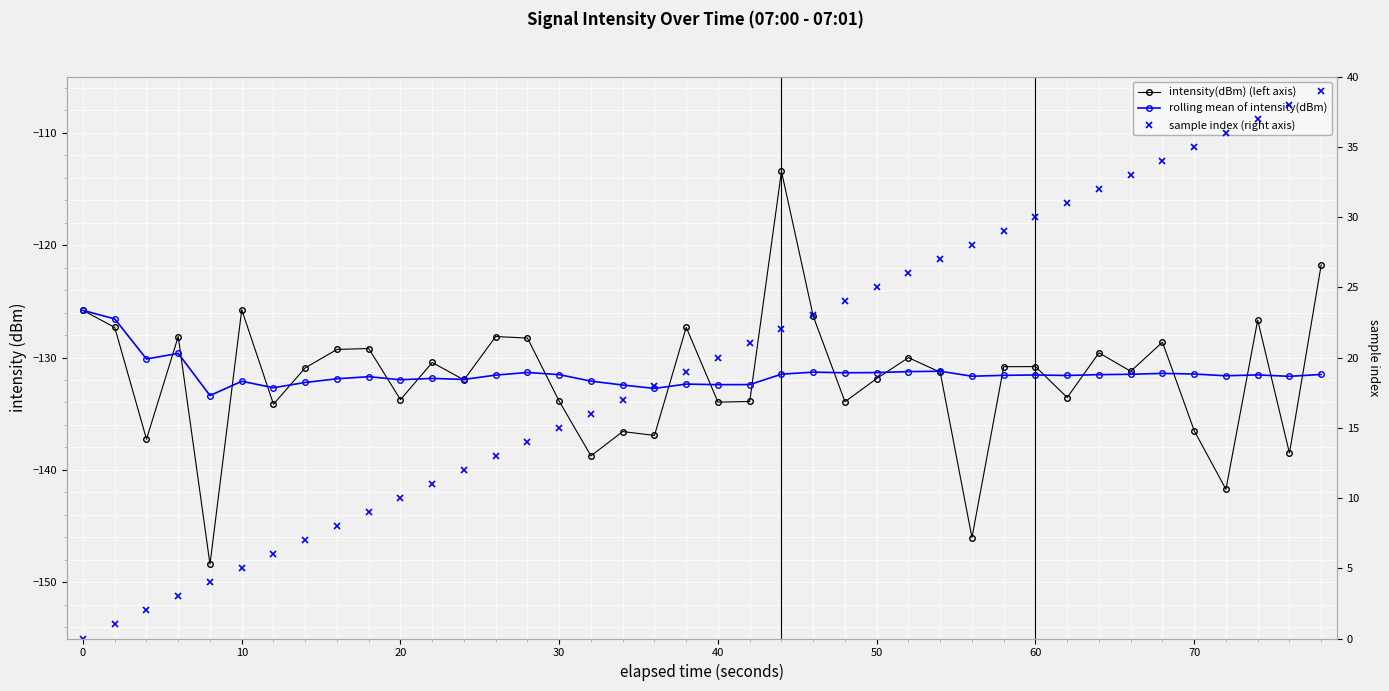

True or false: rolling mean of intensity(dBm) has more than 0 interior local peaks.

True